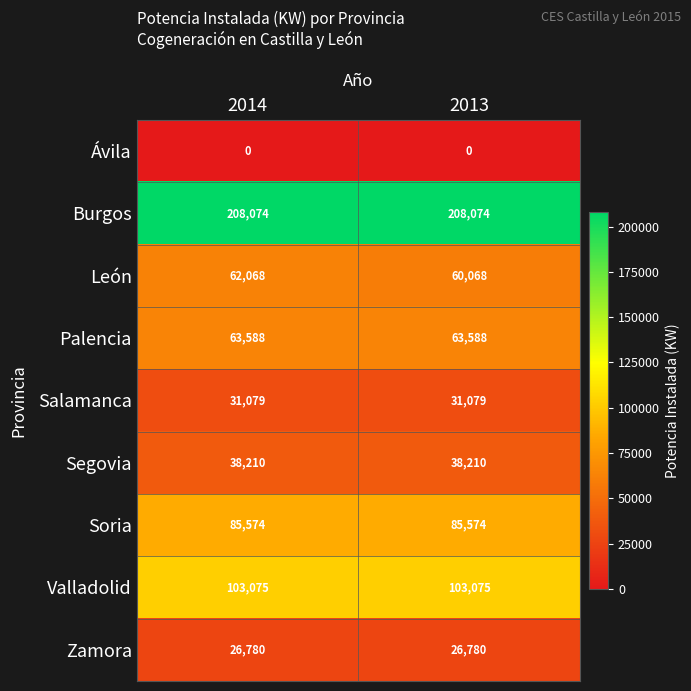

What is the maximum value for Salamanca?

31079